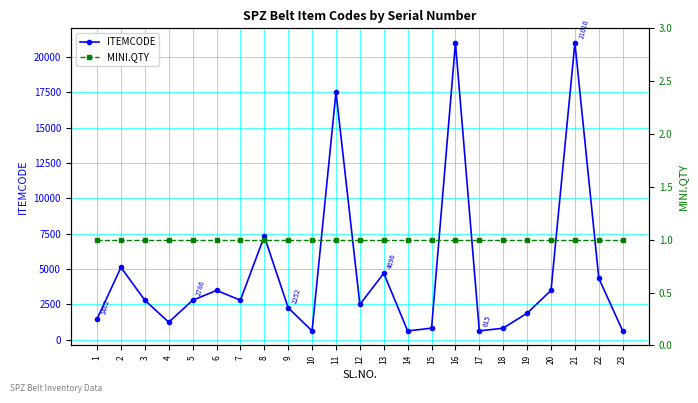

At how many categories does at least one series exceed 249?

23